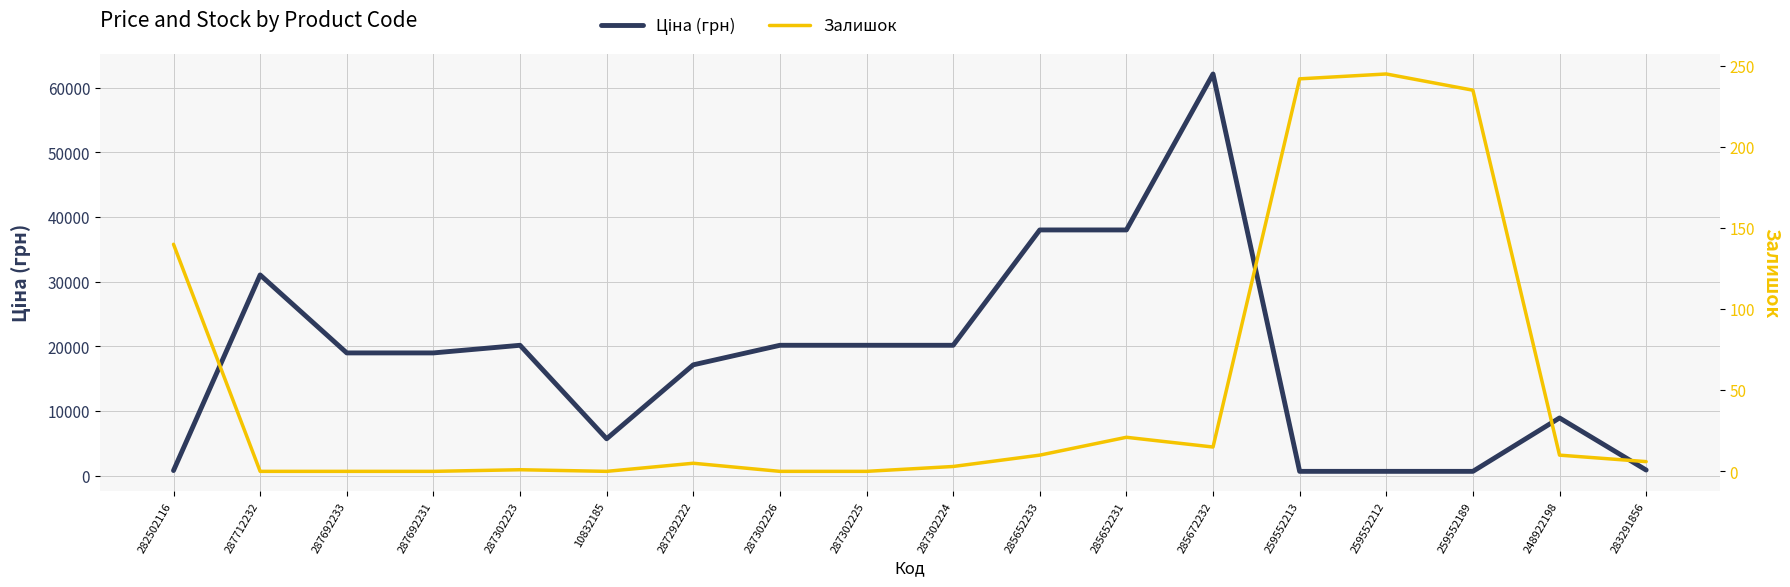

What is the value of the Ціна (грн) point at the 17th from the left?

8955.1